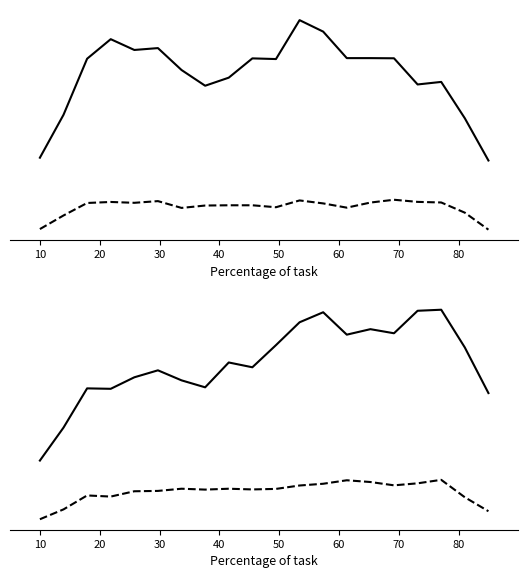

What is the total value across all series at 70?

11.7